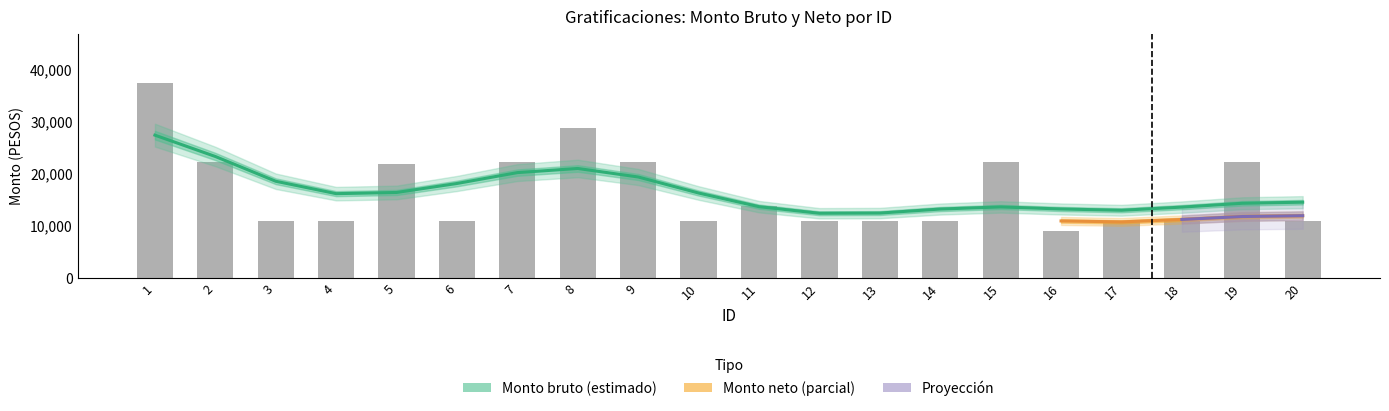

Between 13 and 7, which is larger?

7